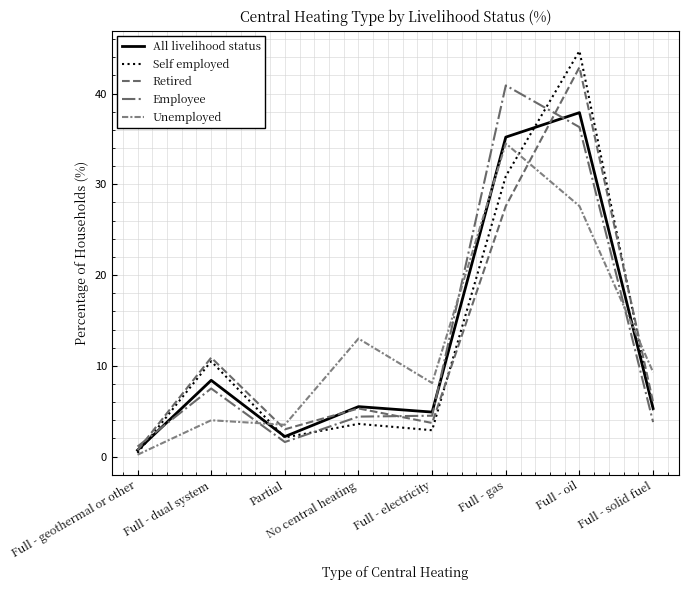

What is the minimum value for Self employed?

0.4